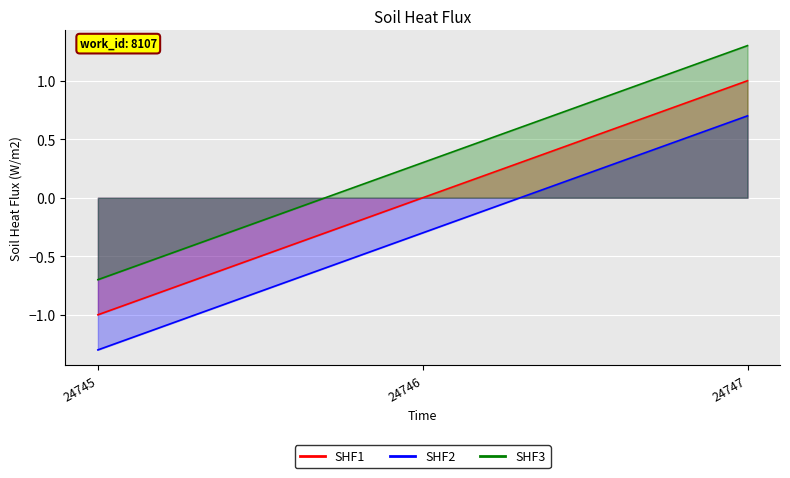

Reading left to right, what are all the values shown in this chart?

SHF1: -1.0	0.0	1.0
SHF2: -1.3	-0.3	0.7
SHF3: -0.7	0.3	1.3